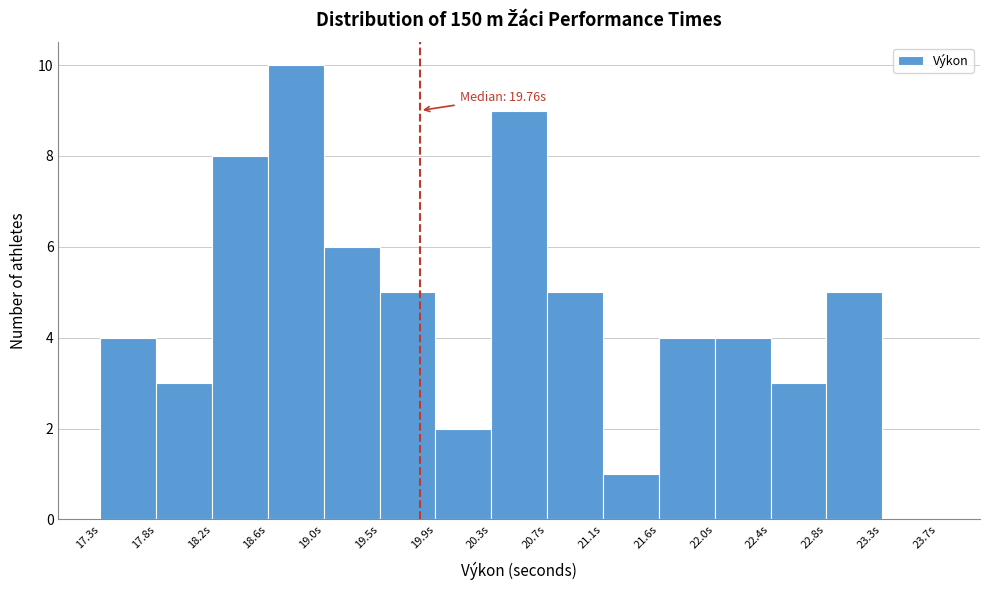

Over which range of the x-axis is the bar tallest?

18.60 to 19.05